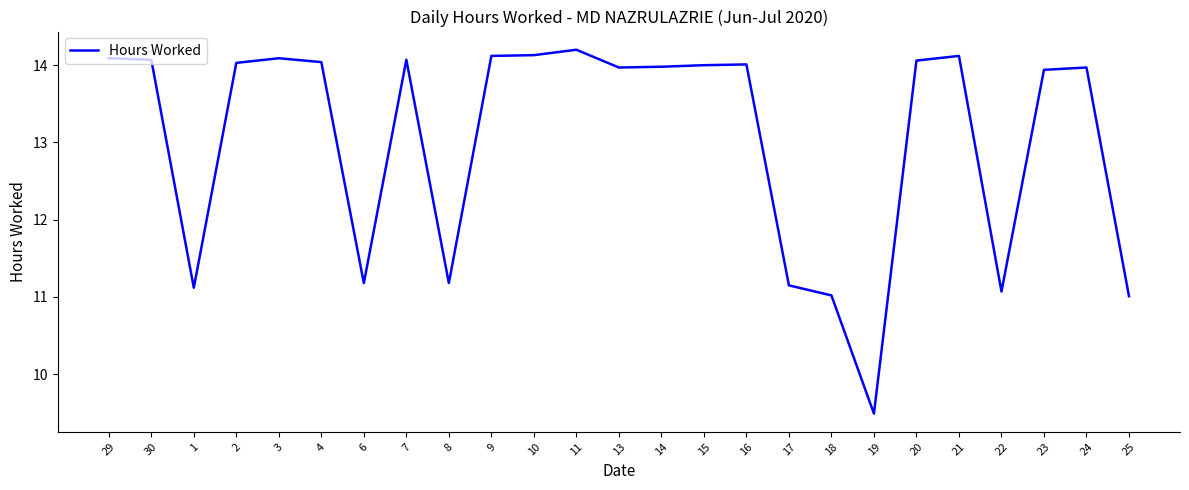

True or false: the data shows 14.2 at 11.

True